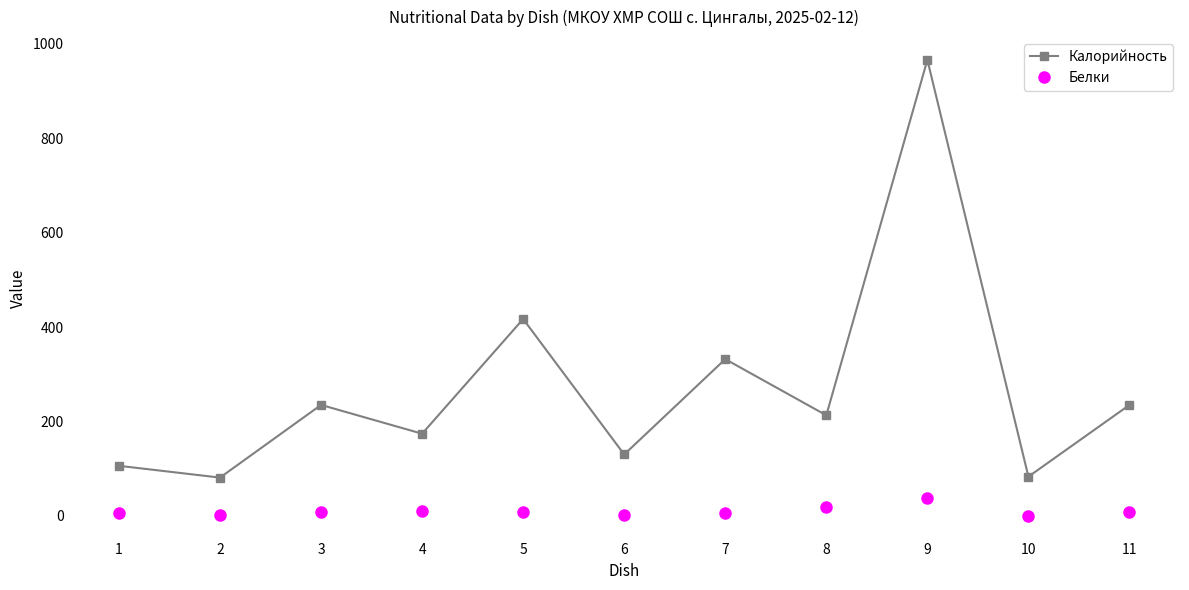

List the series in order of their peak value, highest first.

Калорийность, Белки